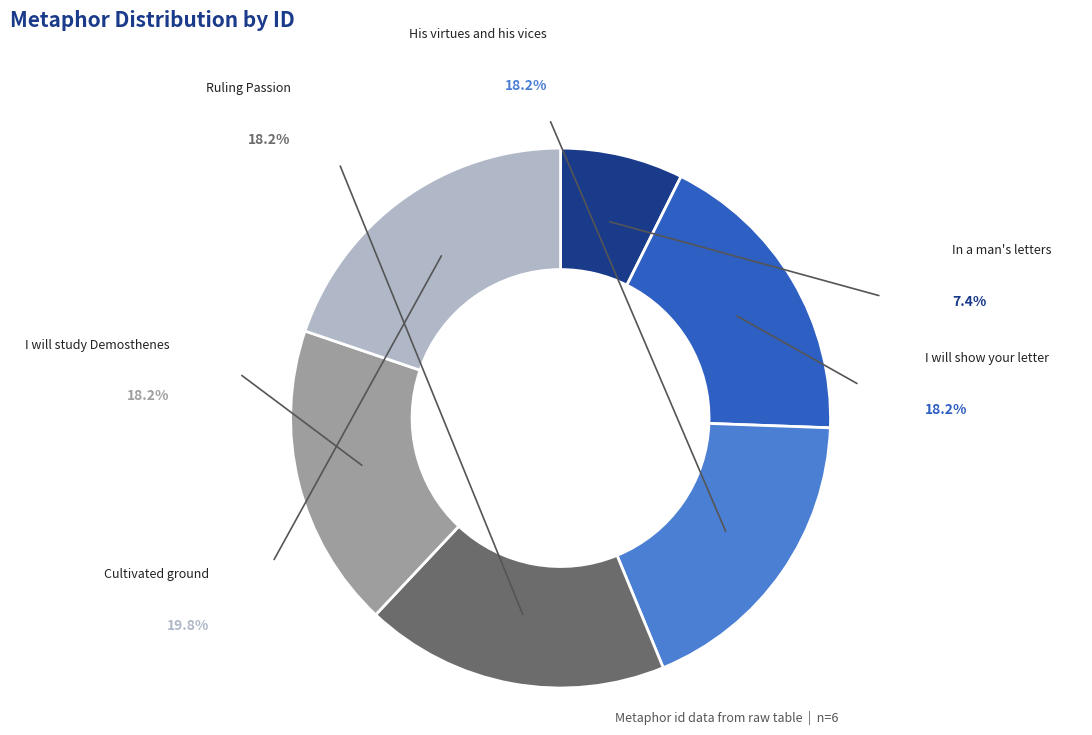

Which slice is the largest?

Cultivated ground (id:22935)